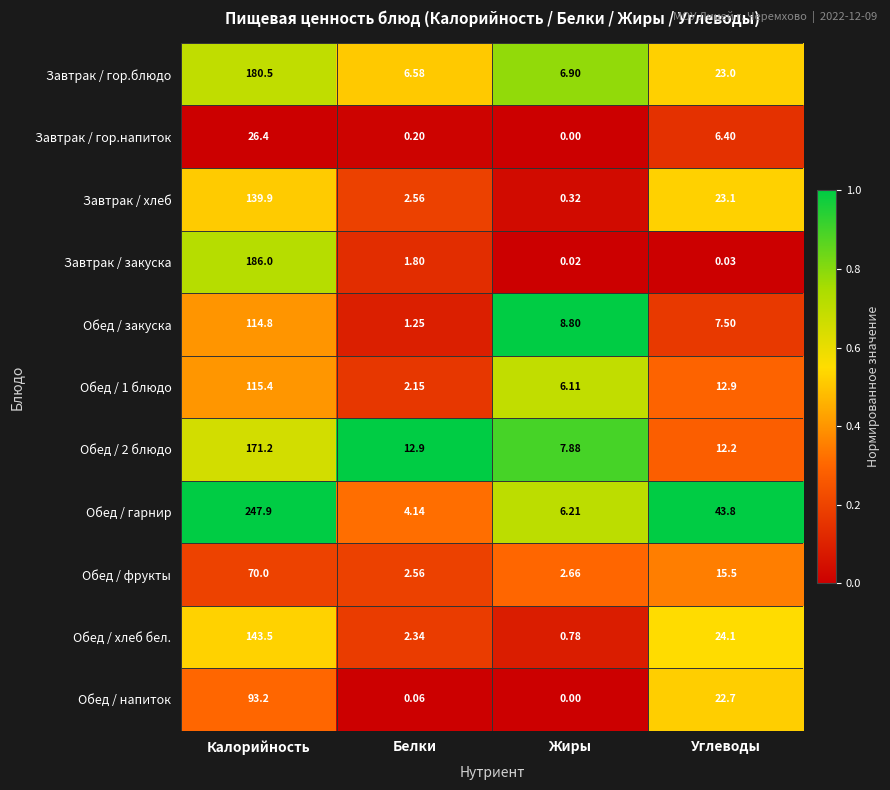

Which series has the largest total across all categories?

Обед / гарнир